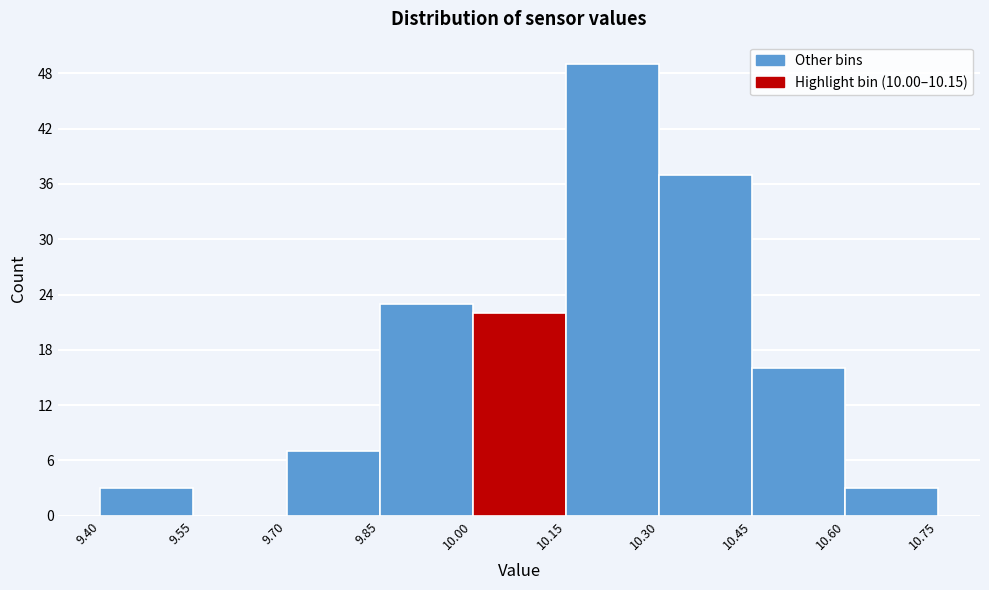

Which range on the x-axis has the tallest bar?

10.15 to 10.30